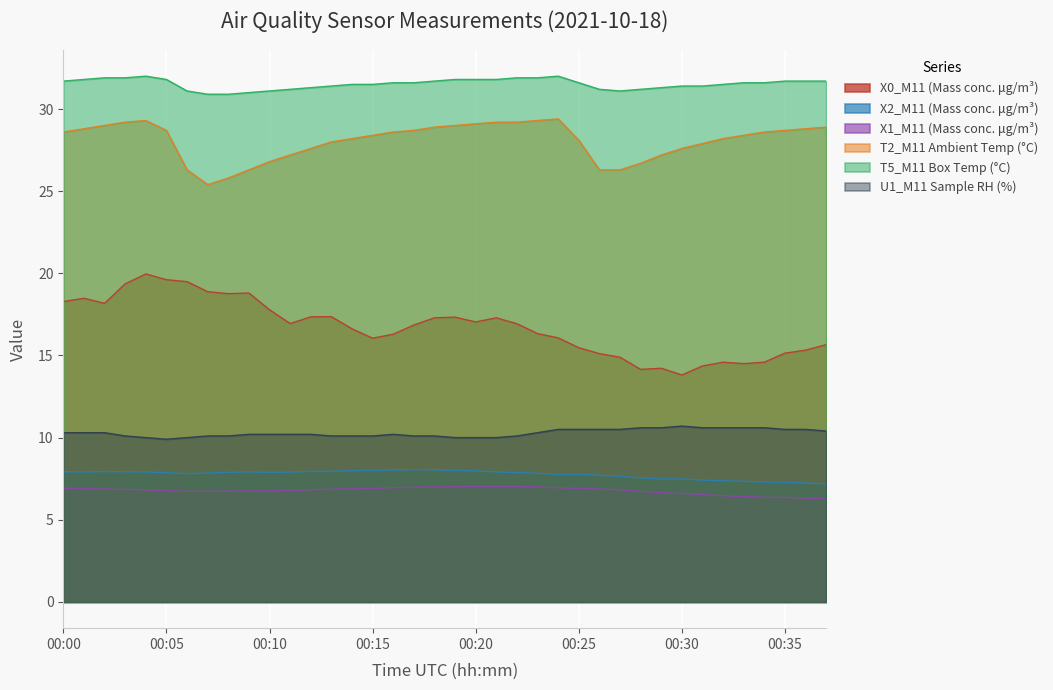

What is the difference between the maximum and minimum values in the X1_M11 (Mass conc. μg/m³) series?

0.7